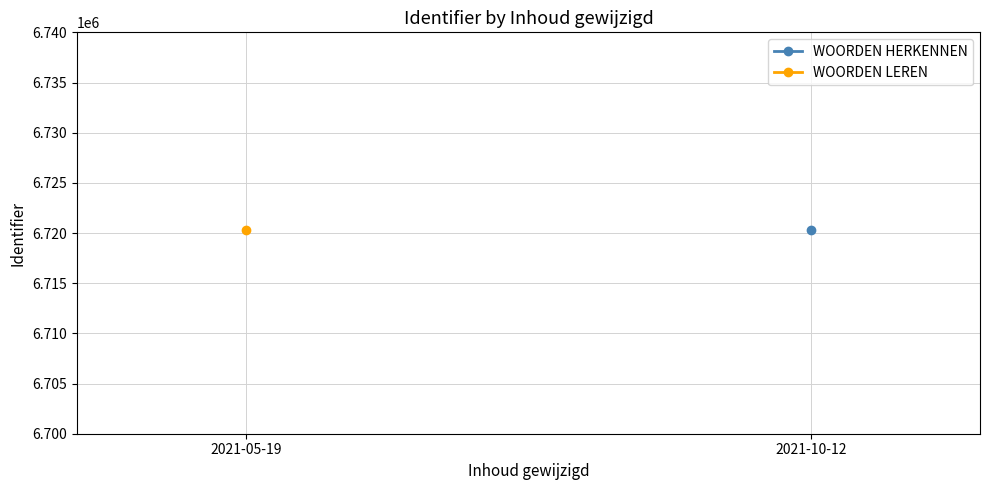

How many positive values does the WOORDEN LEREN series have?

1